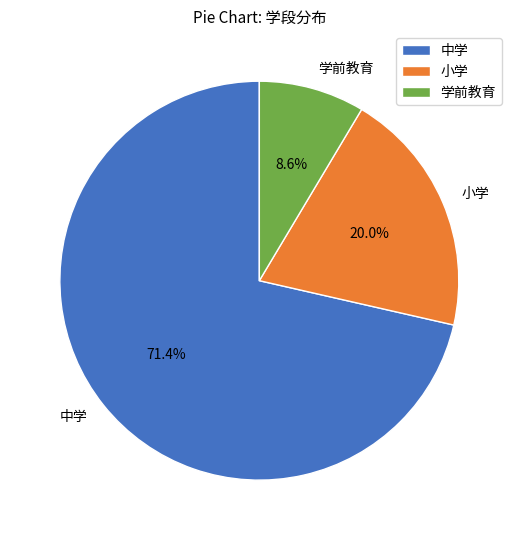

To the nearest percent, what is the average slice percentage?

33%